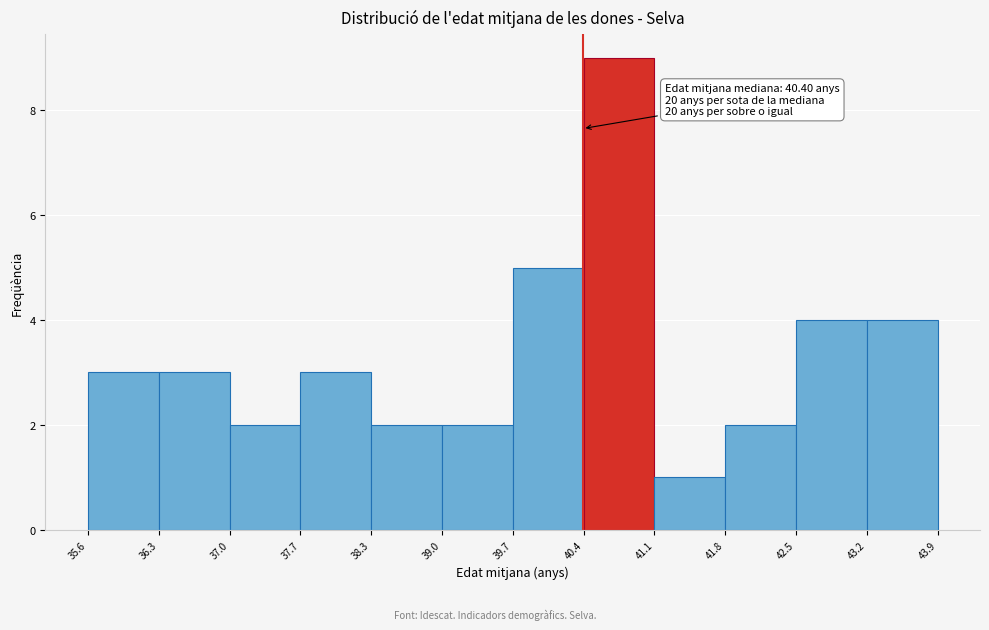

Which range on the x-axis has the tallest bar?

40.4 to 41.1